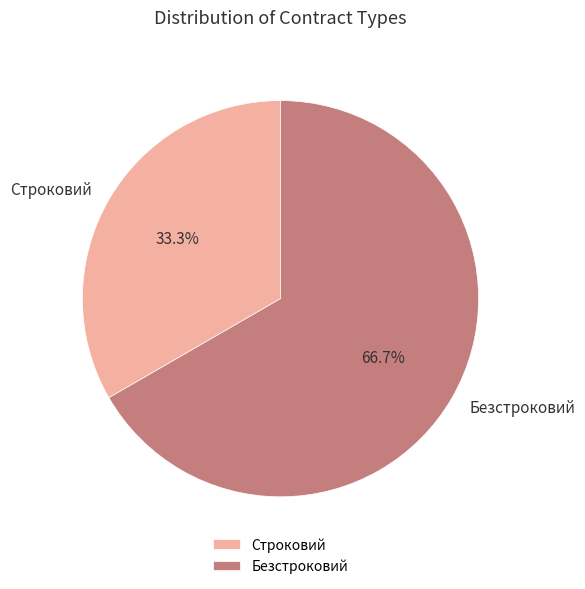

The Безстроковий slice represents 52% of the pie. True or false?

False